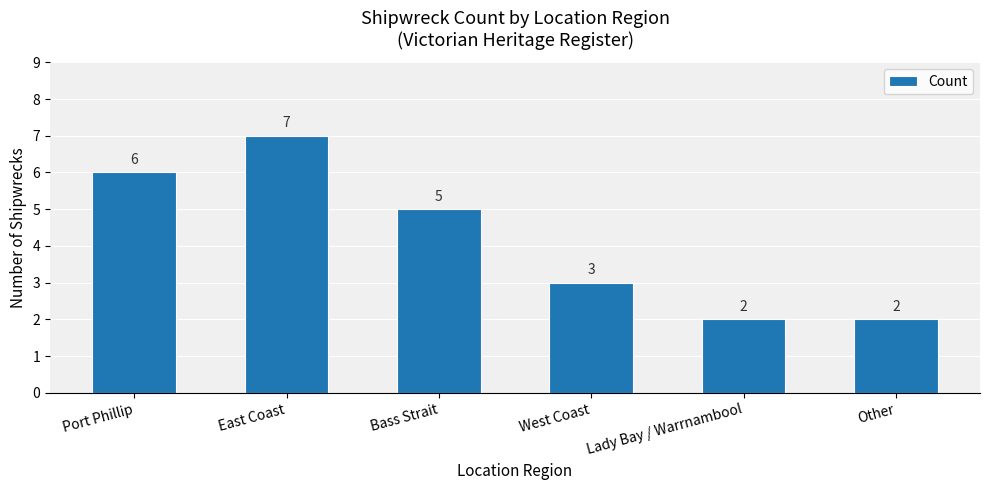

How many values are between 2 and 6?

5